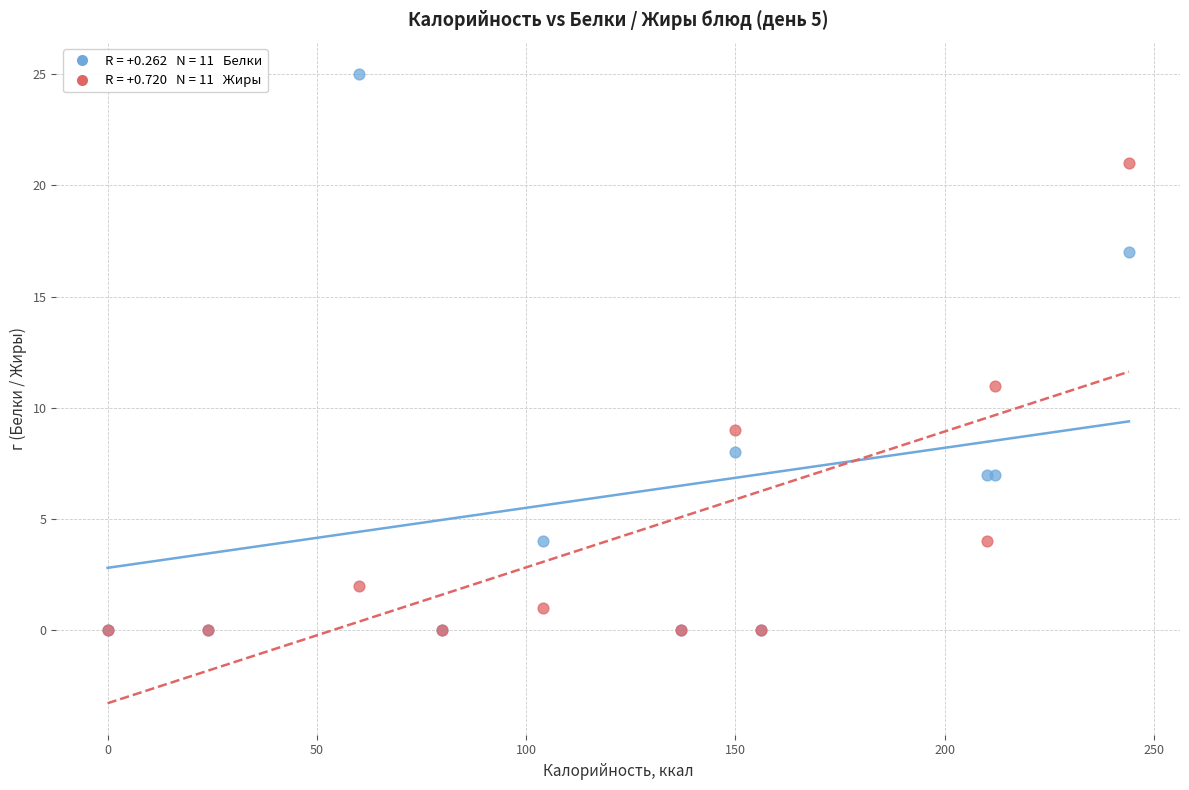

Across all series, what Y value is closest to 12?

11